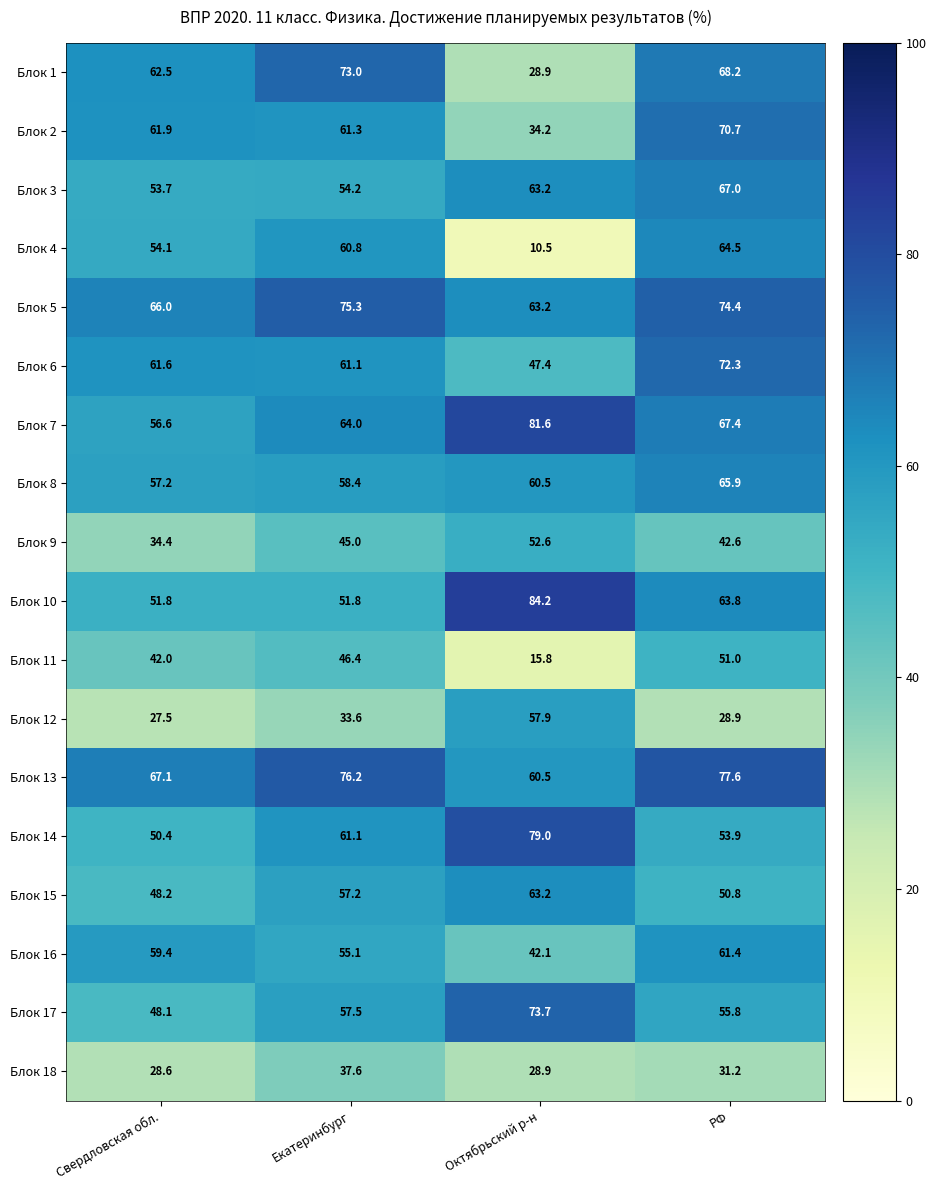

Which series changed the most between Свердловская обл. and Октябрьский р-н?

Блок 4